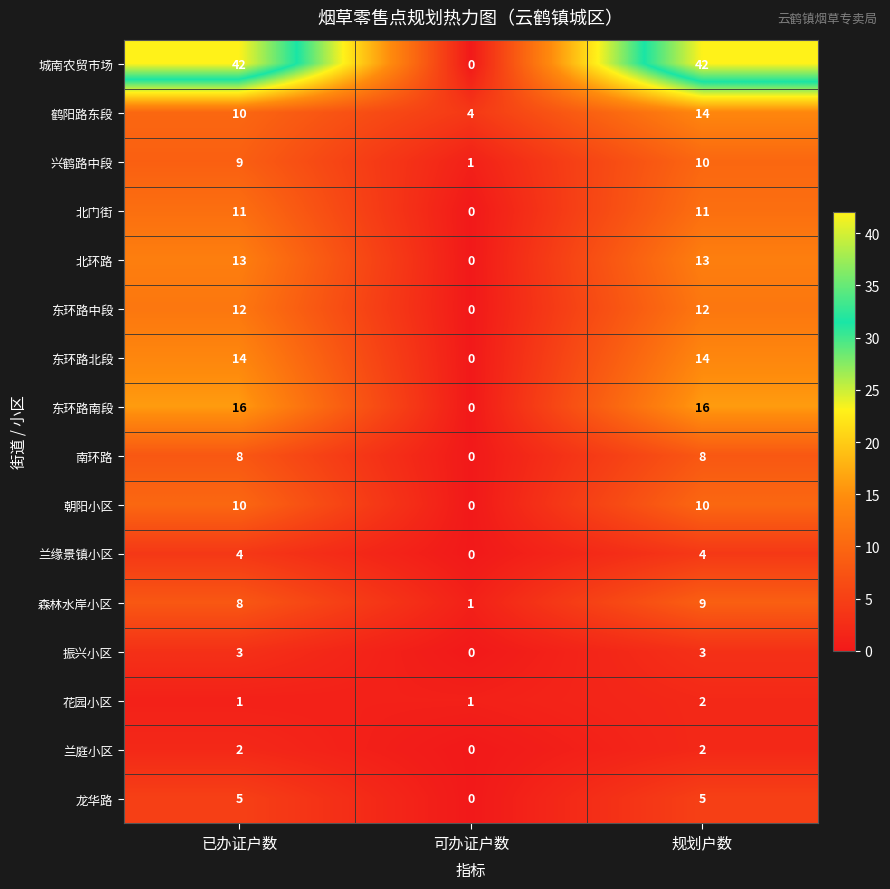

What is the difference between the 兴鹤路中段 values at 可办证户数 and 已办证户数?

8